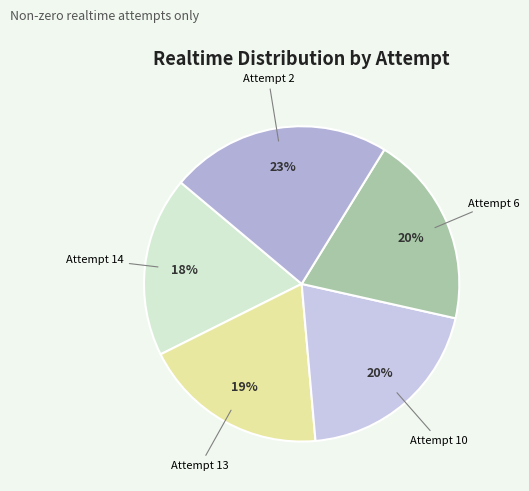

To the nearest percent, what portion does Attempt 6 represent?

20%